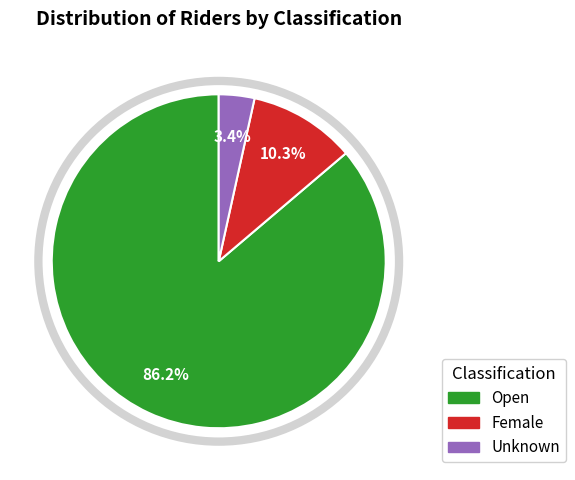

Is there any slice that represents more than half of the pie?

Yes